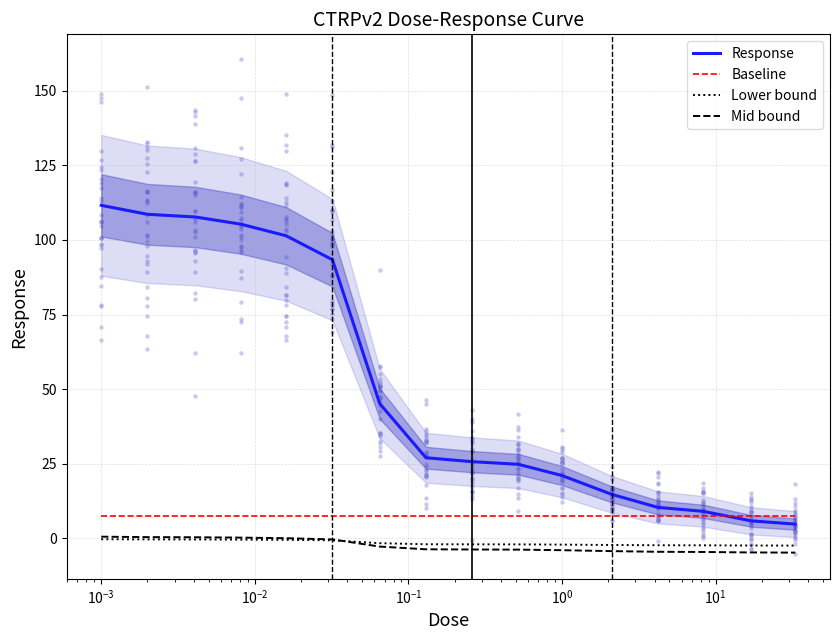

Which series has the largest Y range (max minus min)?

Response